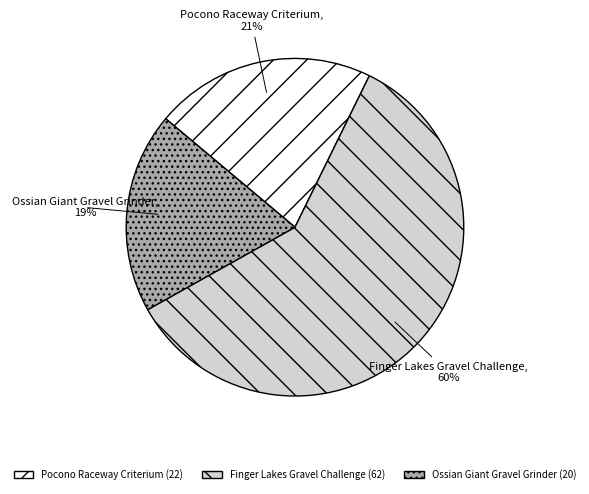

Is there a majority slice in this chart?

Yes